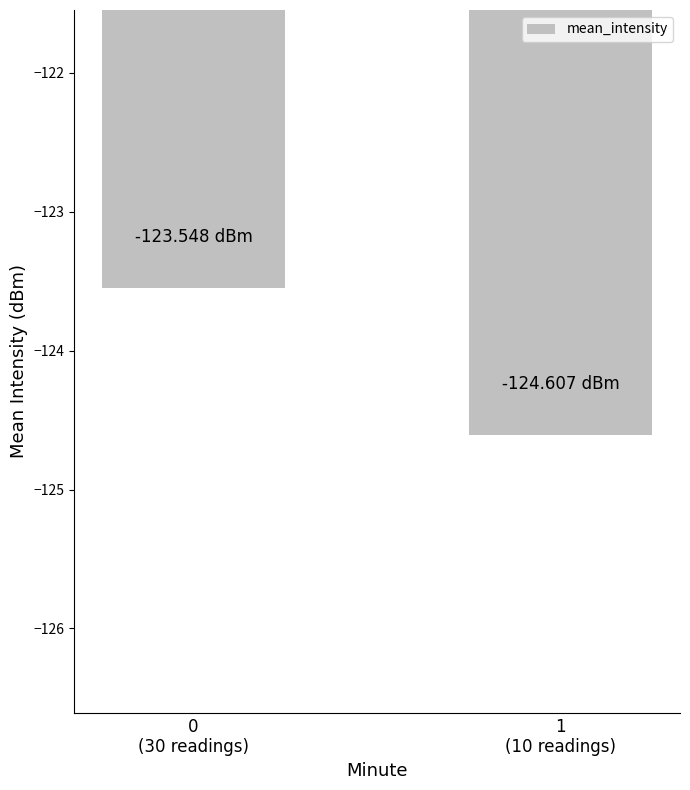

Are the bars horizontal?

No